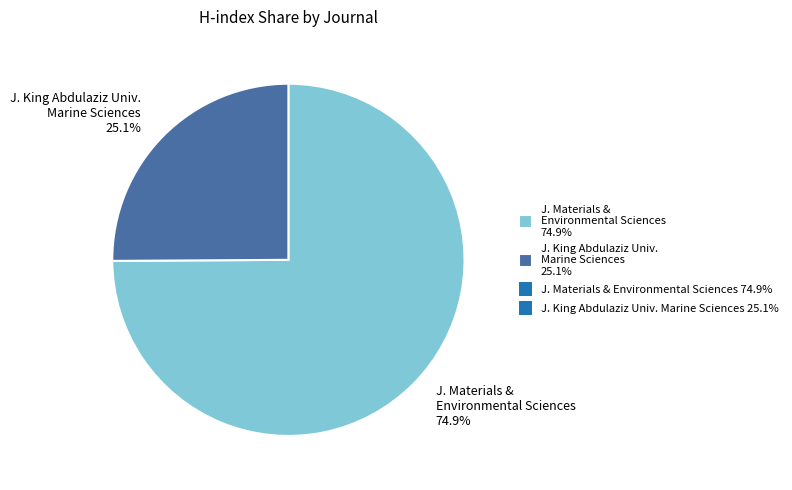

Is the sum of J. Materials & Environmental Sciences 74.9% and J. King Abdulaziz Univ. Marine Sciences 25.1% greater than half?

Yes